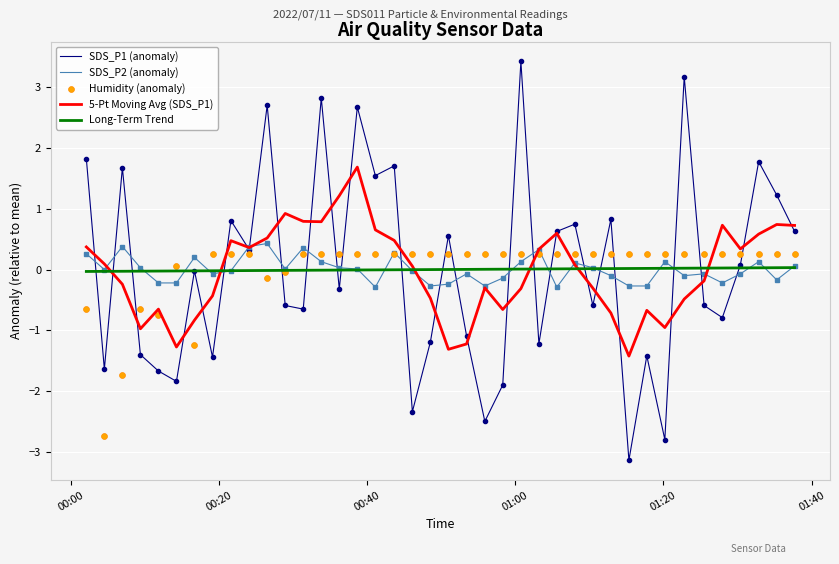

What is the lowest value of the SDS_P2 (anomaly) series?

-0.3